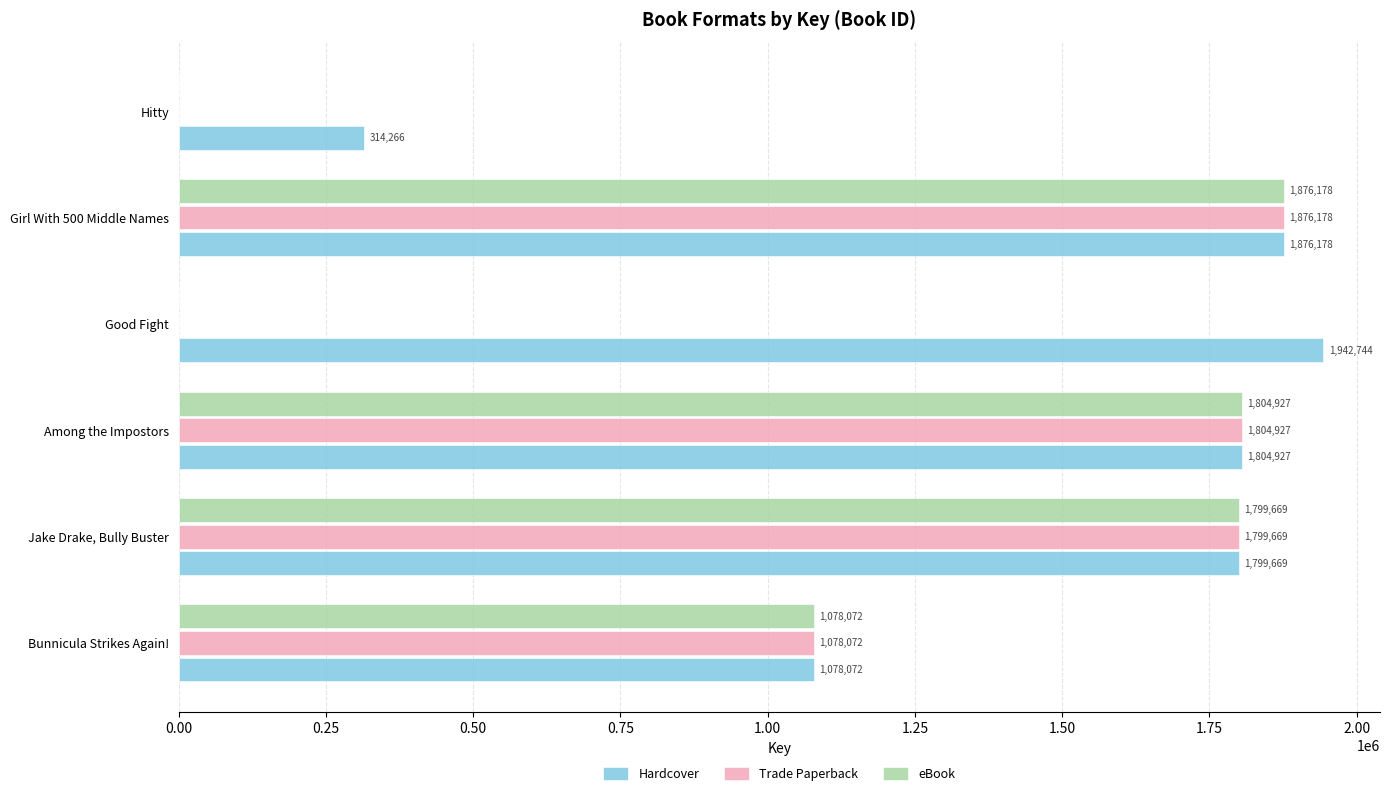

What is the approximate value of Hardcover at Bunnicula Strikes Again!, to the nearest 10?

1078070